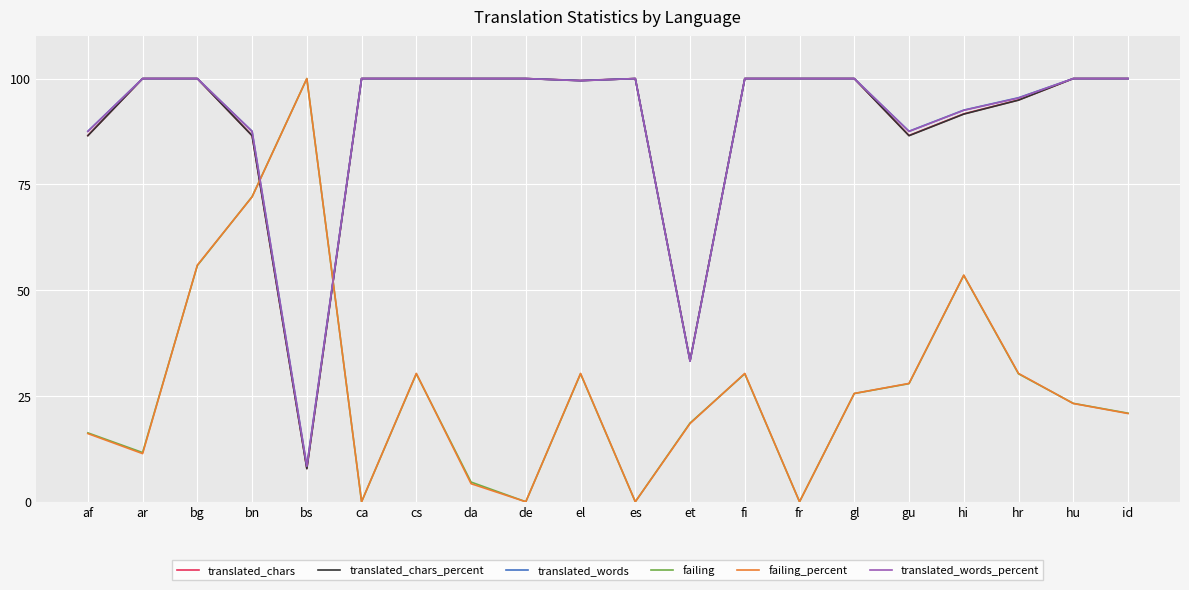

What is the total value across all series at ar?

423.0